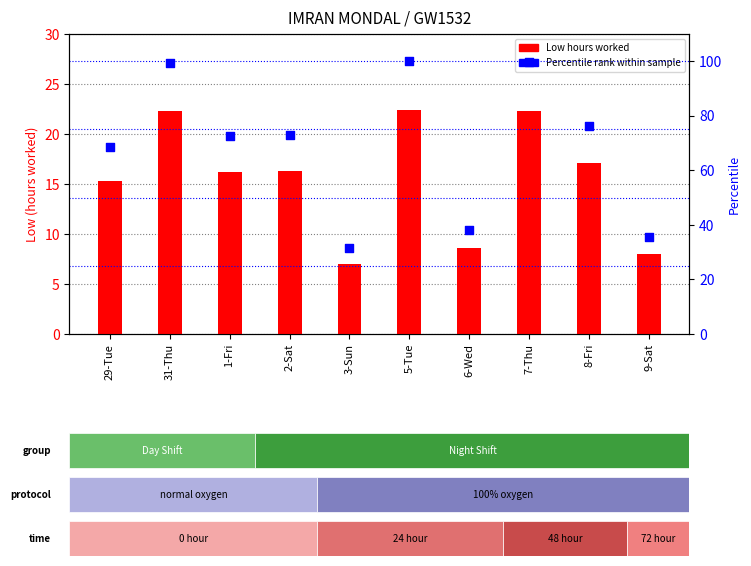

Which series has the widest spread of Y values?

Percentile rank